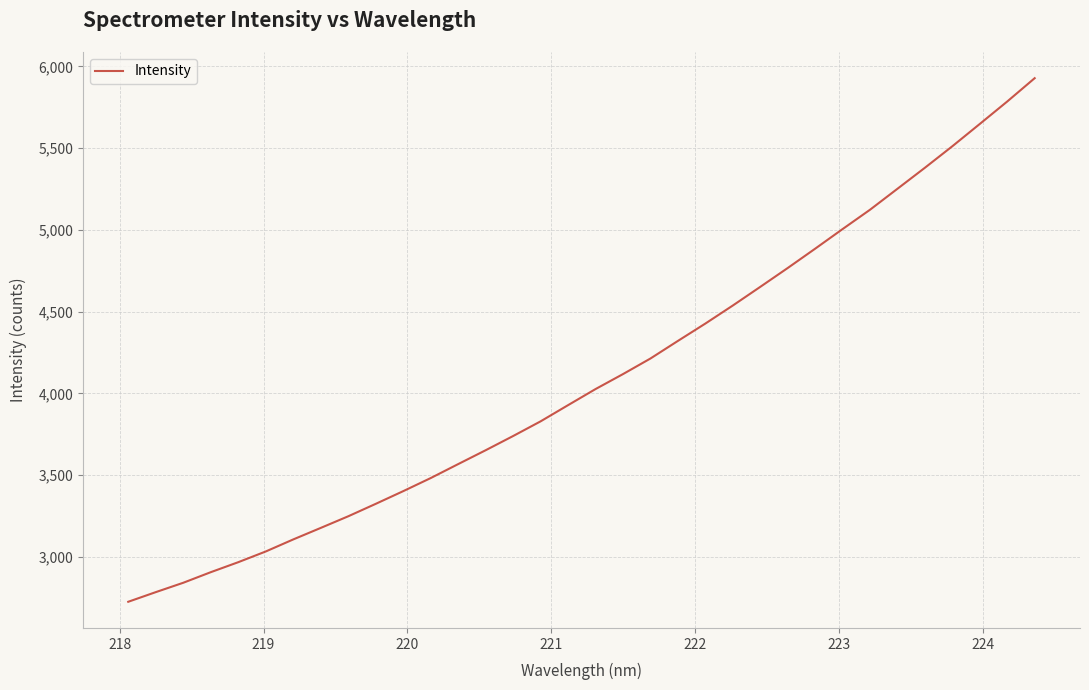

What is the minimum value shown in the chart?

2724.8